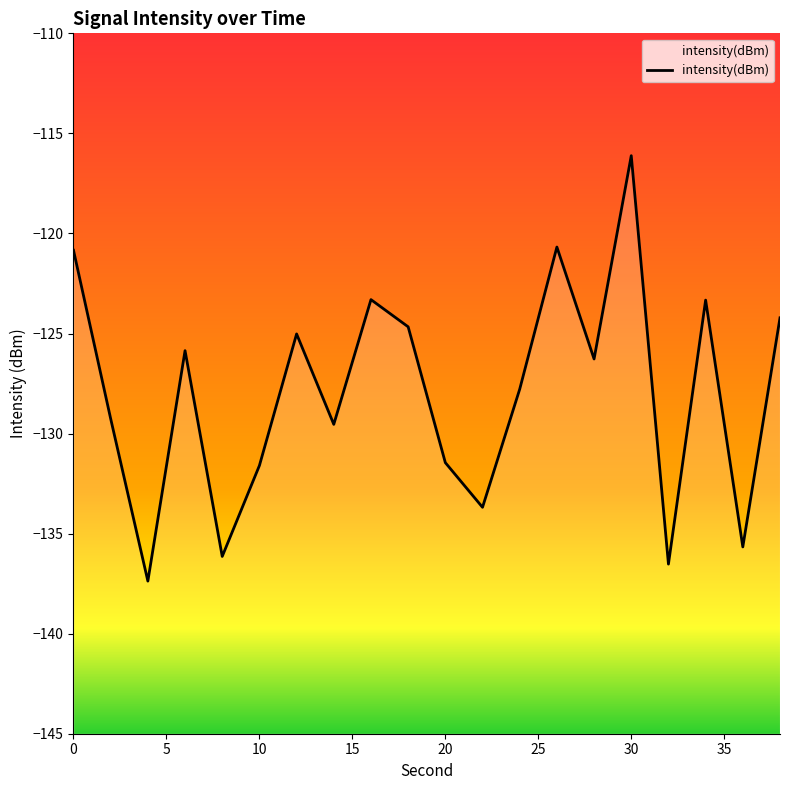

How many interior local valleys (lower than both neighbors) does the data have?

7